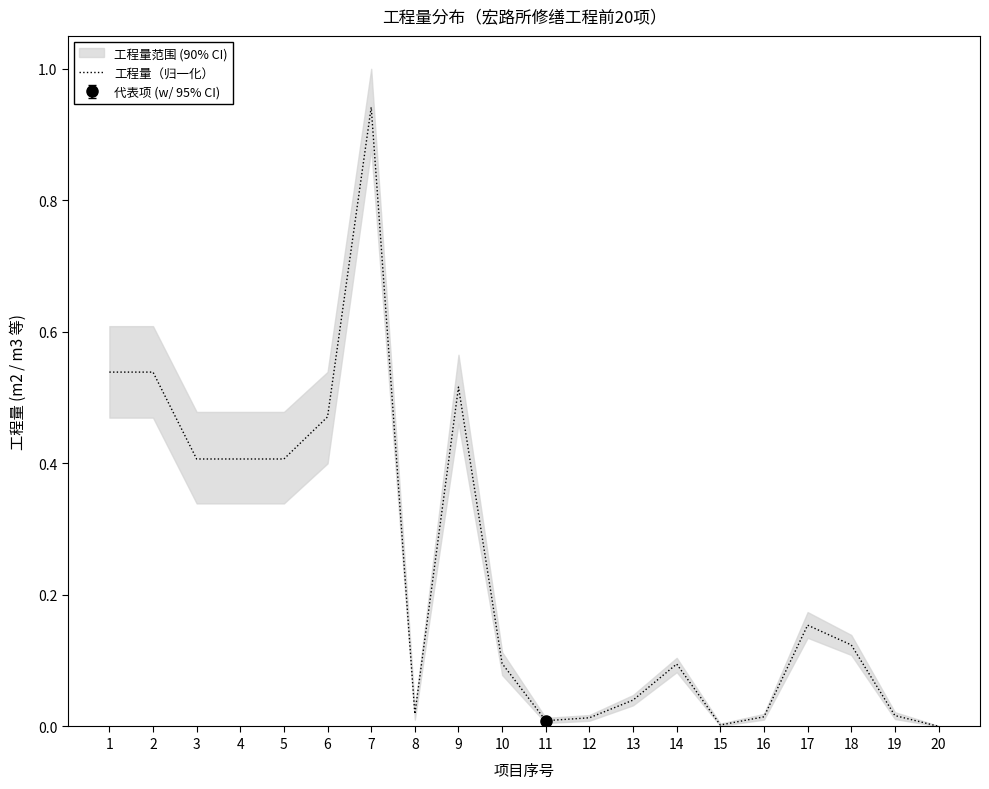

Is it true that the value at 1 is 0.2?

False